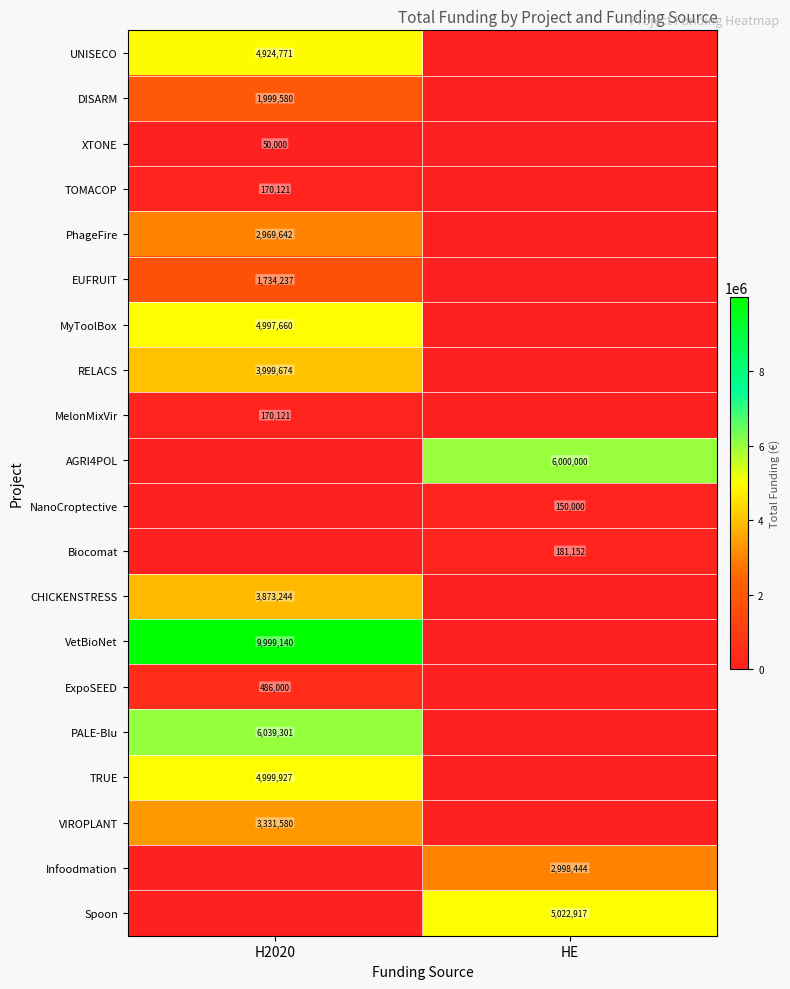

The value of Biocomat at HE is 181152. True or false?

True